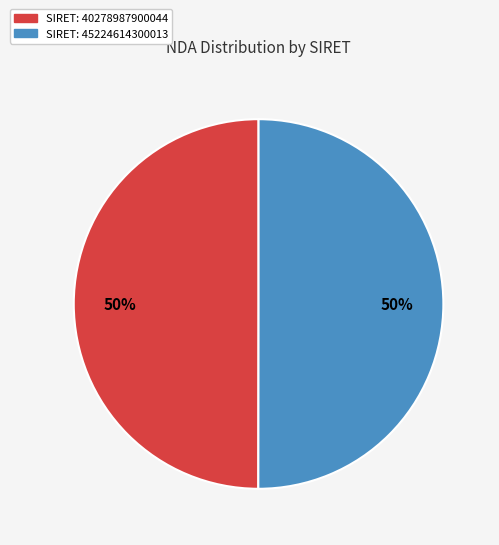

Count the number of slices in the pie.

2